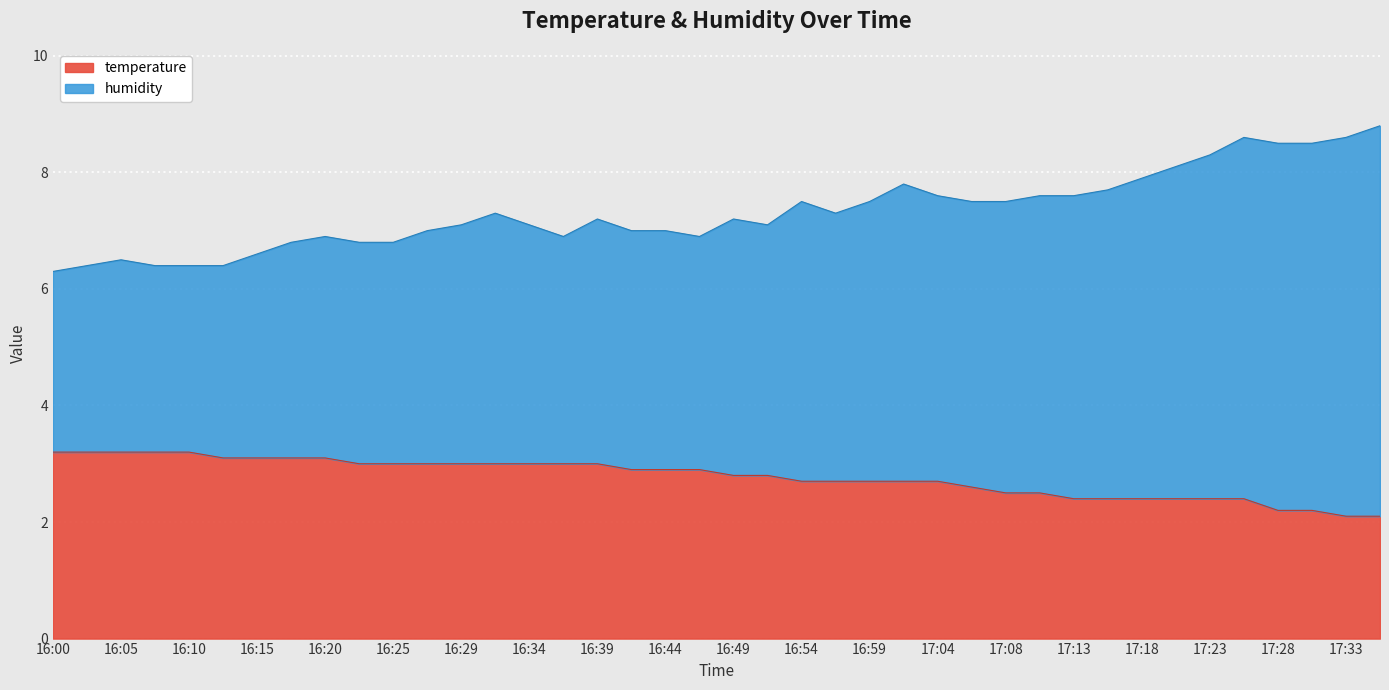

True or false: temperature and humidity intersect in this chart.

False